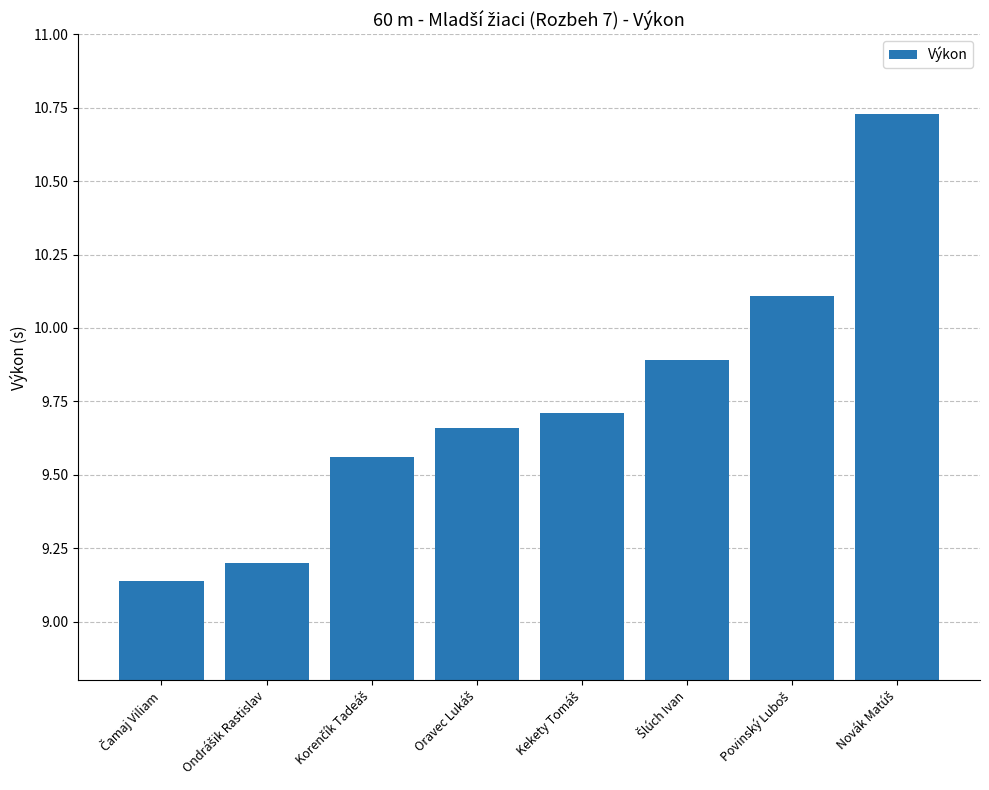

What is the difference between the maximum and minimum values?

1.6